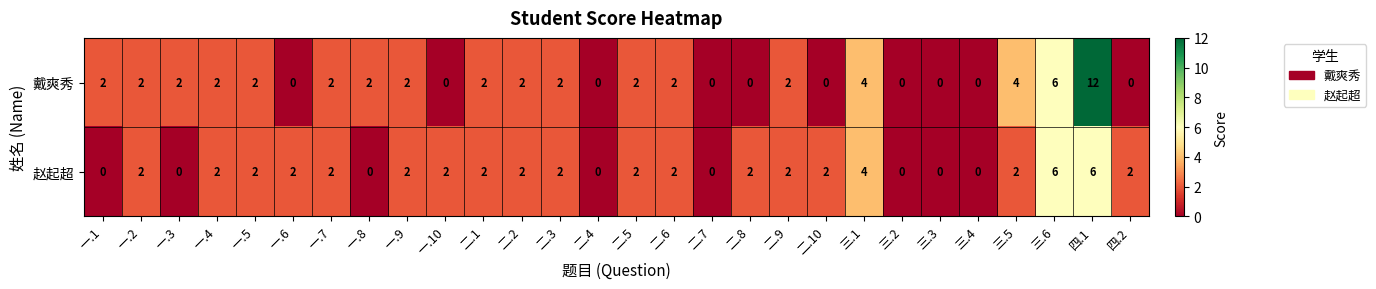

Where is 戴爽秀 nearest to the value 6?

三.6